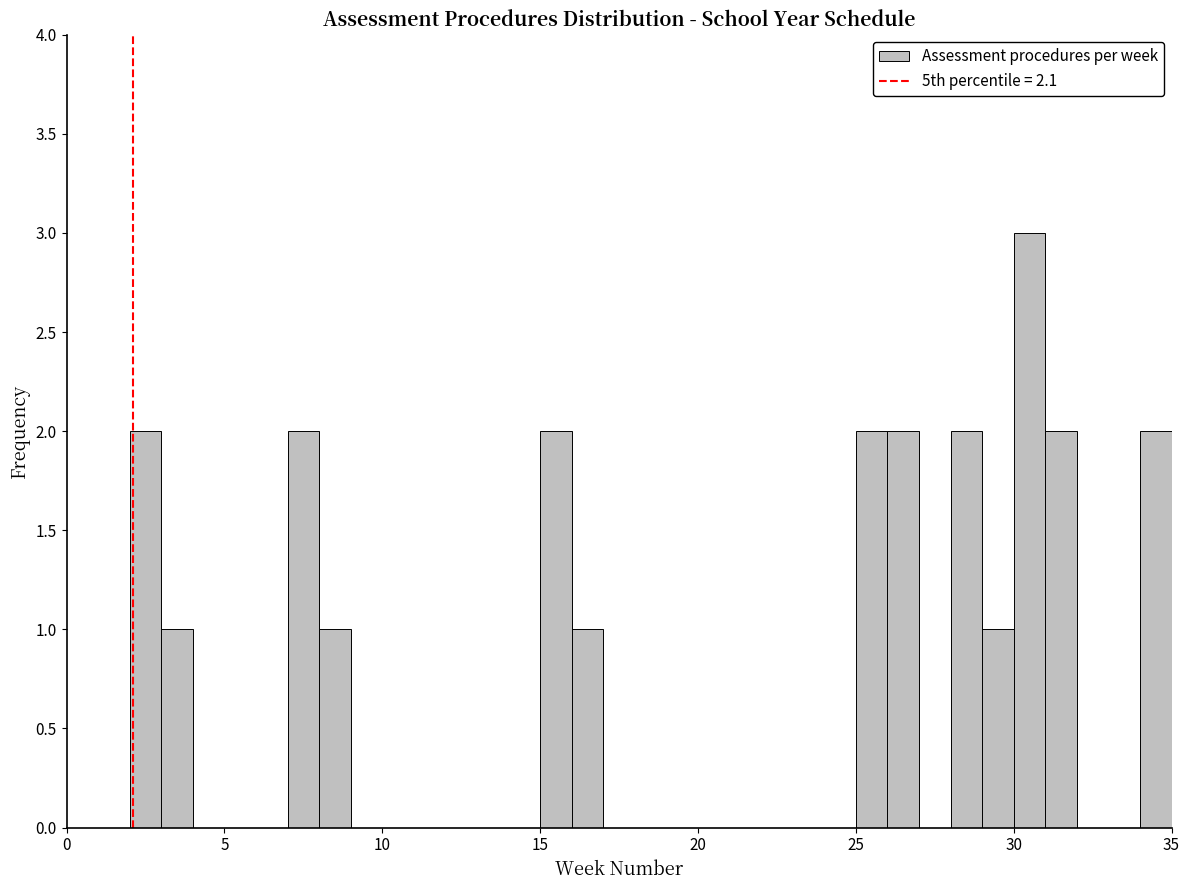

Read against the x-axis, roughly where is the centre of the tallest bar?

30.5